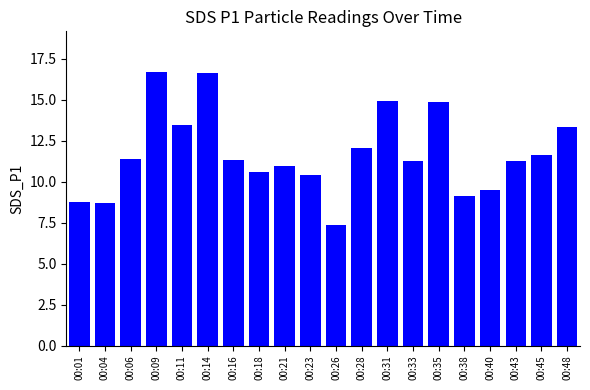

At which label is the value closest to 12?

00:28